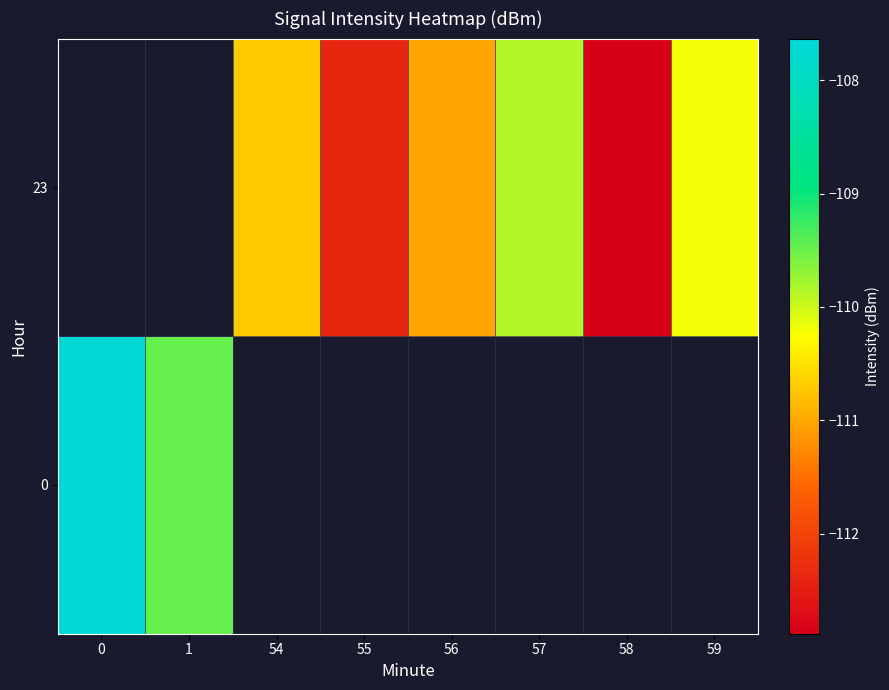

What is the approximate value of row_1 at 55?

-112.4